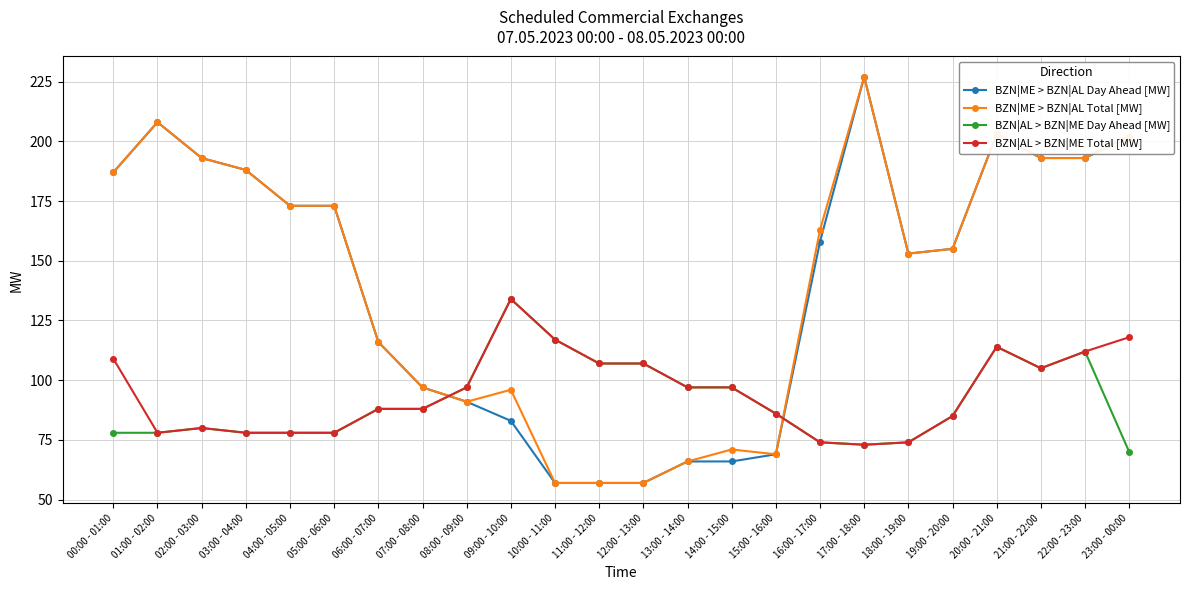

Reading left to right, extract all data points from this chart.

BZN|ME > BZN|AL Day Ahead [MW]: 187	208	193	188	173	173	116	97	91	83	57	57	57	66	66	69	158	227	153	155	203	193	193	202
BZN|ME > BZN|AL Total [MW]: 187	208	193	188	173	173	116	97	91	96	57	57	57	66	71	69	163	227	153	155	203	193	193	202
BZN|AL > BZN|ME Day Ahead [MW]: 78	78	80	78	78	78	88	88	97	134	117	107	107	97	97	86	74	73	74	85	114	105	112	70
BZN|AL > BZN|ME Total [MW]: 109	78	80	78	78	78	88	88	97	134	117	107	107	97	97	86	74	73	74	85	114	105	112	118